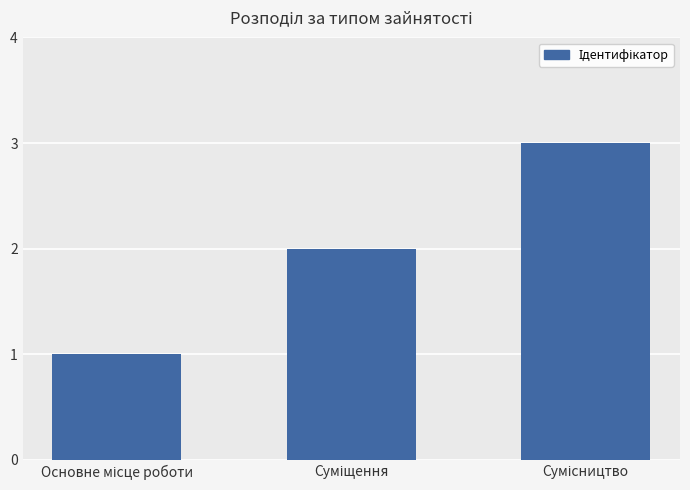

What is the value of the 1st bar from the left?

1